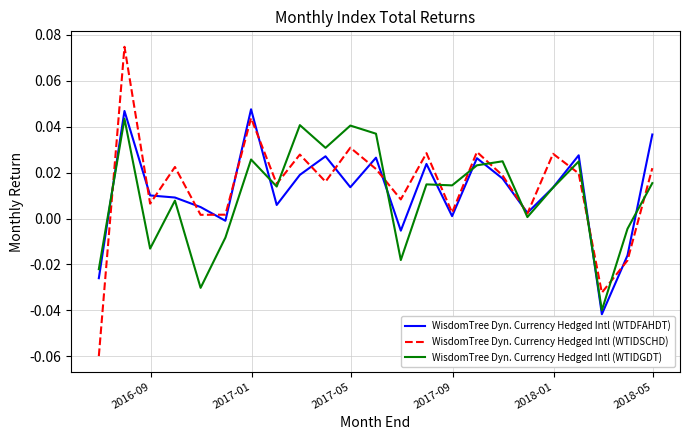

List the series in order of their overall mean, lowest first.

WisdomTree Dyn. Currency Hedged Intl (WTIDGDT), WisdomTree Dyn. Currency Hedged Intl (WTDFAHDT), WisdomTree Dyn. Currency Hedged Intl (WTIDSCHD)